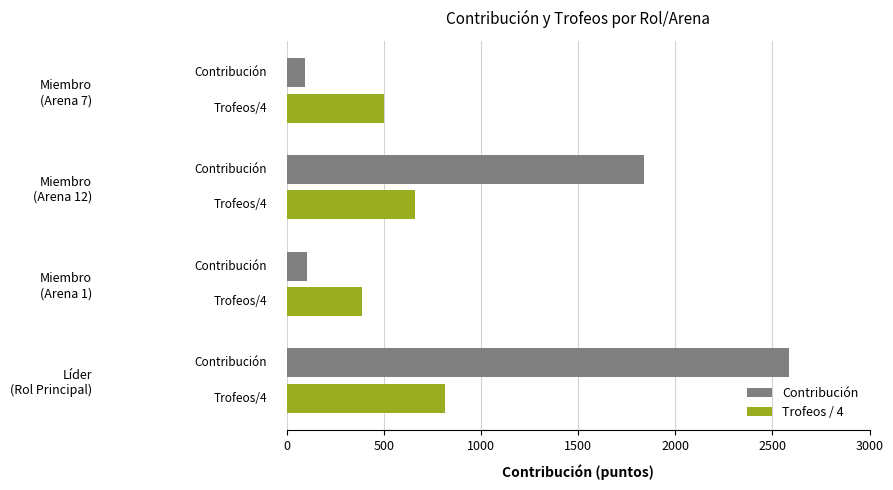

What is the difference between the maximum and minimum values in the Trofeos / 4 series?

427